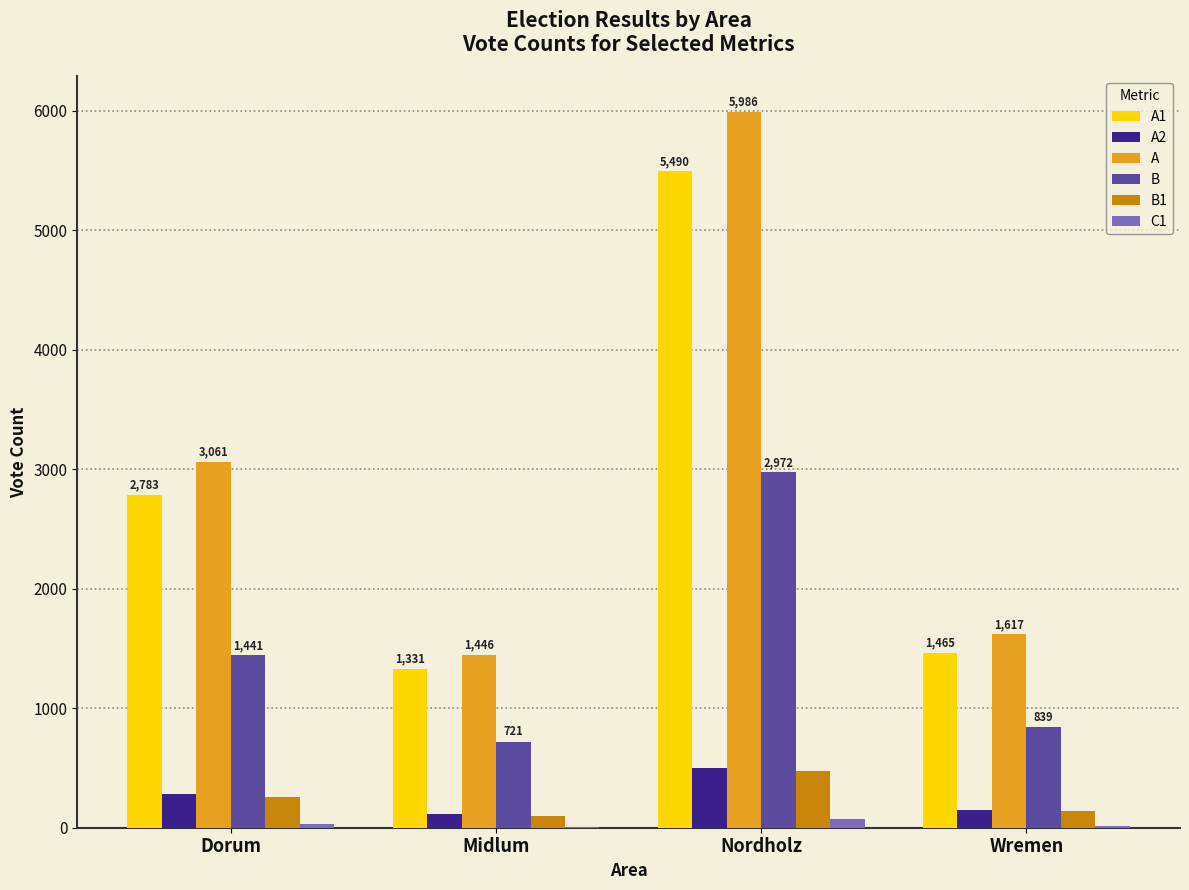

Is it true that B equals 1017 at Nordholz?

False